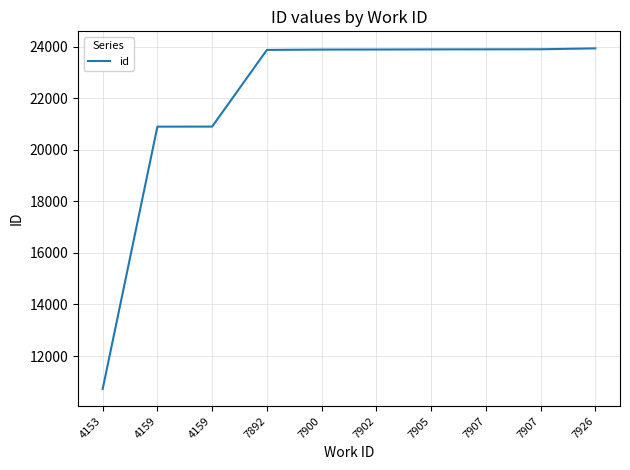

Reading left to right, transcribe all the data shown in this chart.

4153=10720	4159=20894	4159=20896	7892=23869	7900=23882	7902=23884	7905=23889	7907=23891	7907=23894	7926=23929